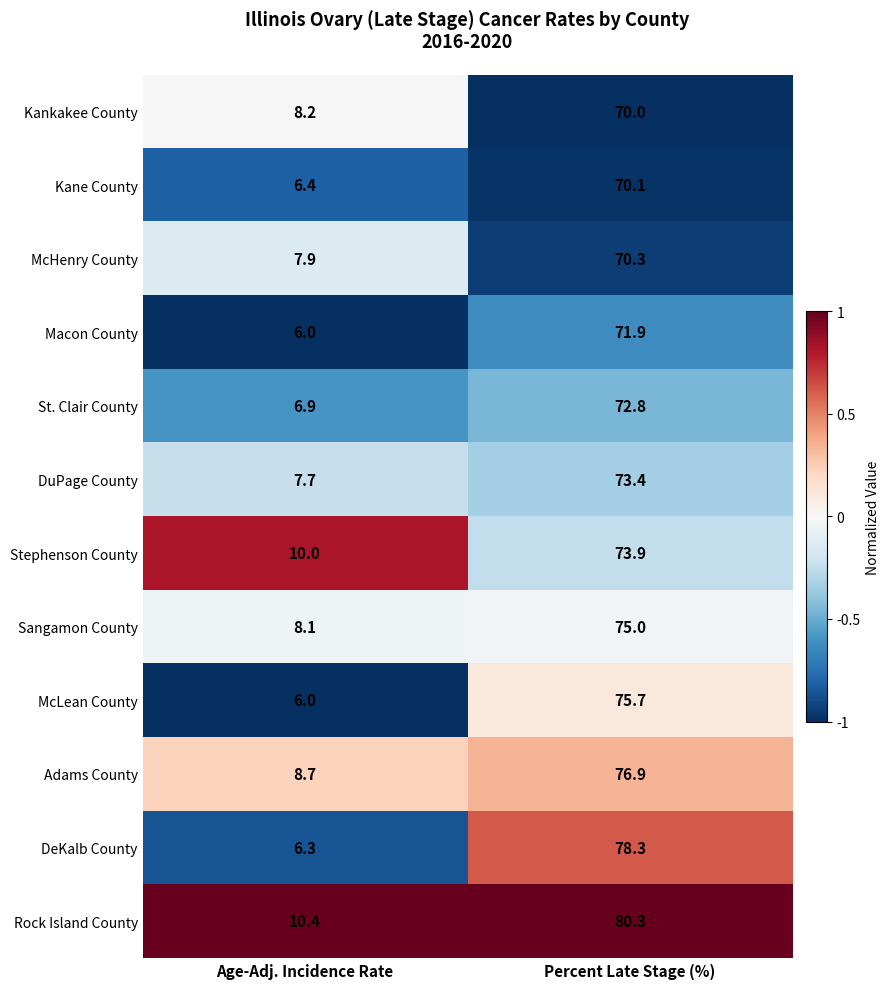

At which category is the sum across all series the highest?

Percent Late Stage (%)